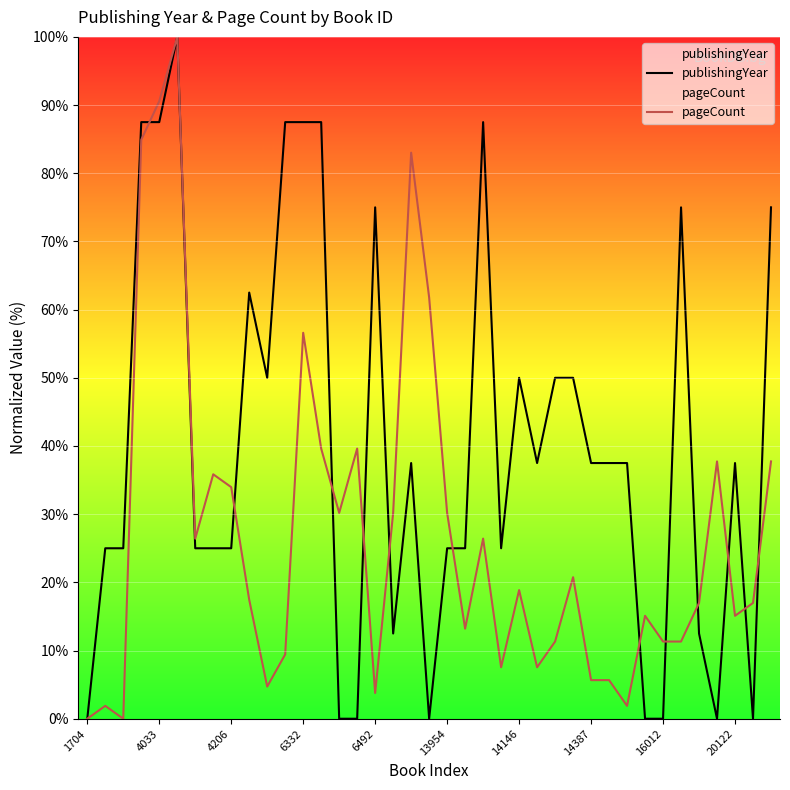

How many values in the pageCount series are below 17?

19